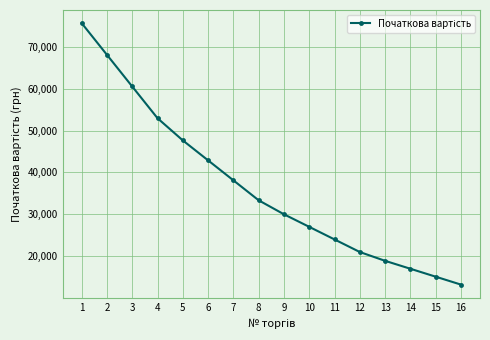

How many series are shown in this chart?

1